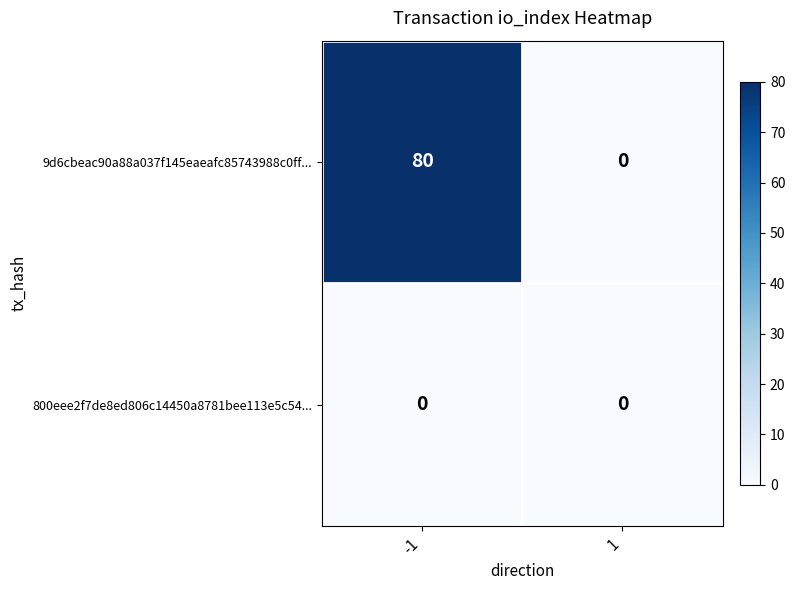

What is the difference between the 9d6cbeac90a88a037f145eaeafc85743988c0ff... values at -1 and 1?

80